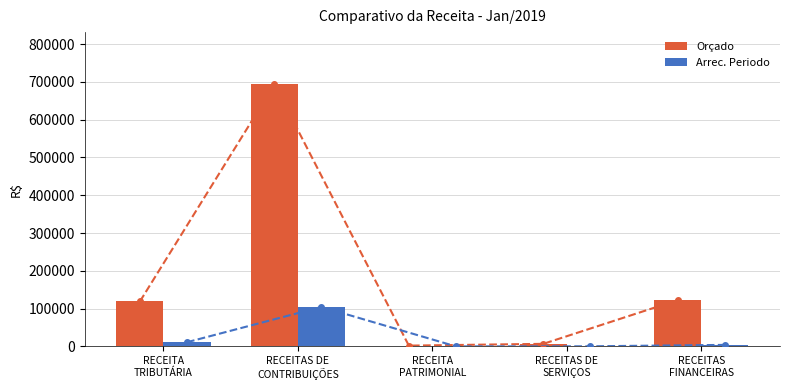

What is the sum of the Arrec. Periodo values at RECEITAS
FINANCEIRAS and RECEITAS DE
SERVIÇOS?

4196.1